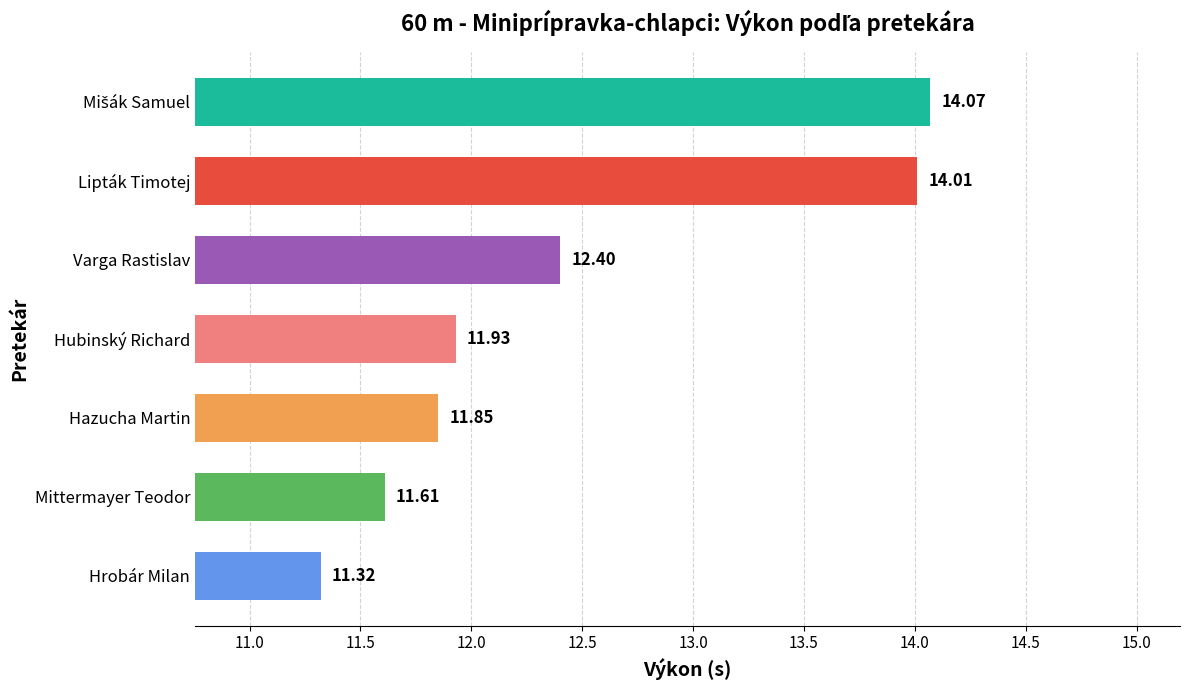

Which category has the lowest value across all series?

Hrobár Milan